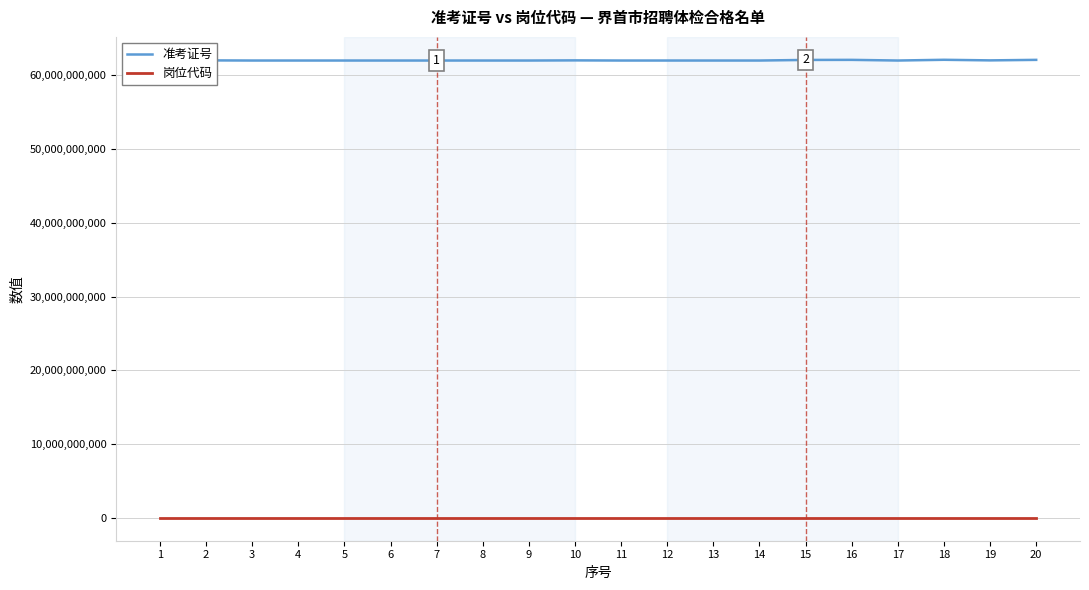

Which series changed the most between 4 and 17?

准考证号